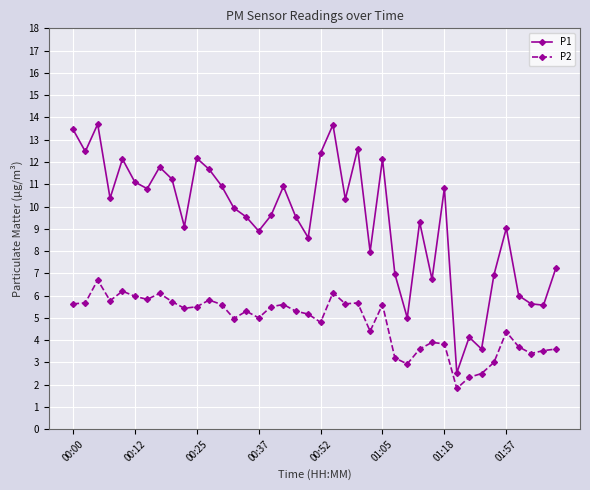

What is the difference between the maximum and minimum values in the P1 series?

11.2